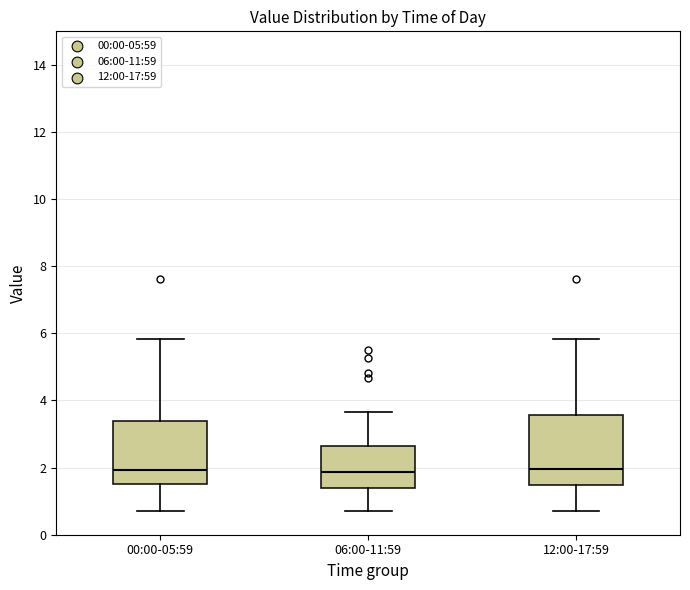

Where does the upper whisker of the box for 00:00-05:59 end on the y-axis? The values are not printed on the chart, so give them approximately, as read against the axis.

5.8